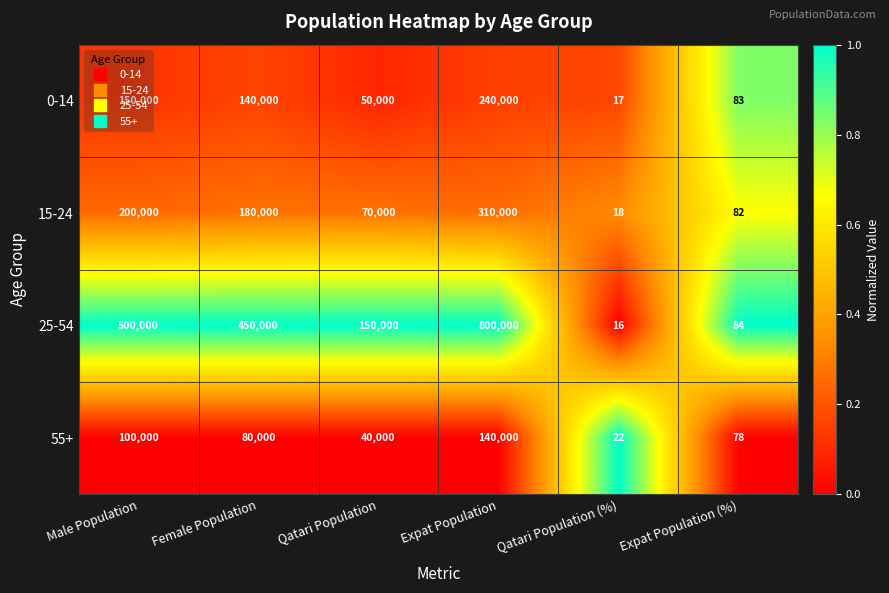

Which series has the largest total across all categories?

25-54